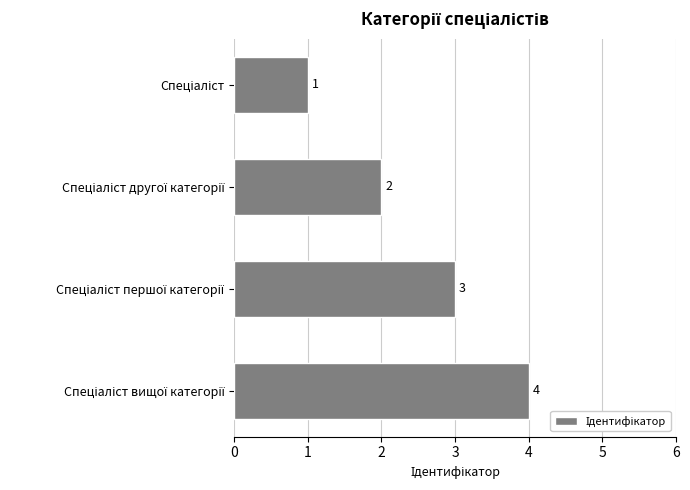

How many values are below 3?

2